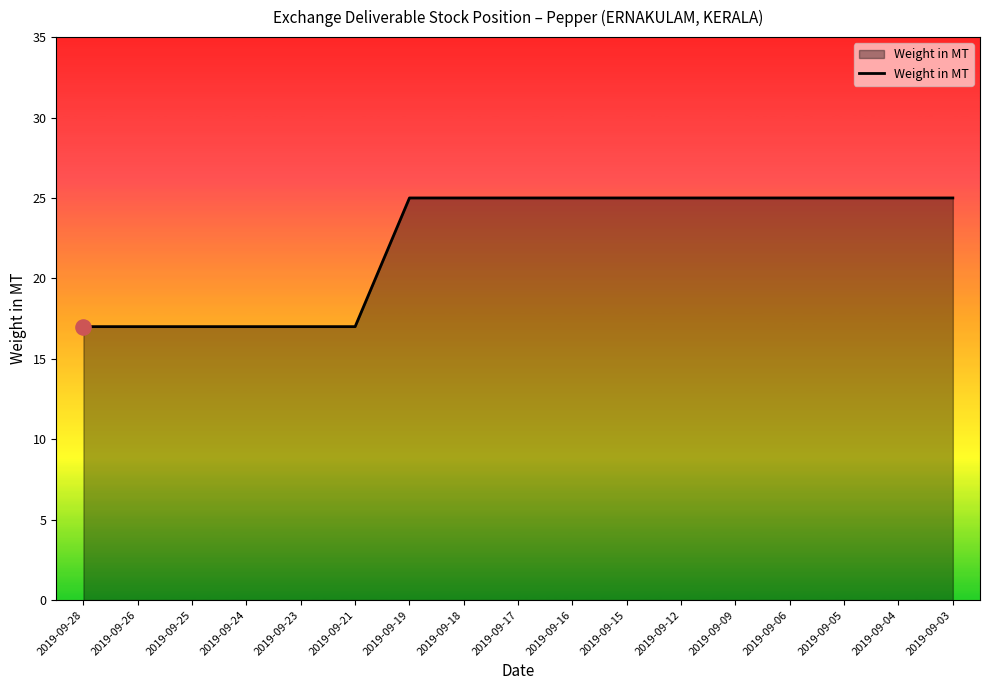

What is the change in value from 2019-09-23 to 2019-09-09?

+8